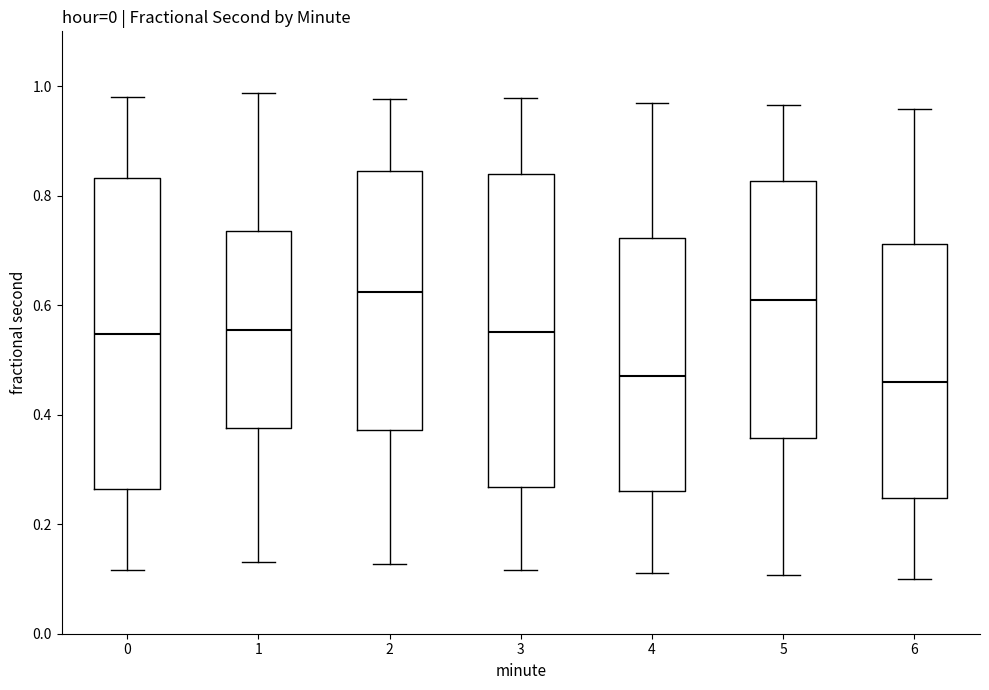

Reading left to right, read every box against the y-axis: the position of its median line, the range the box covers, and the ends of its whiskers. The values are not printed on the chart, so give them approximately, as read against the axis.

0: median 0.54, box 0.26 to 0.84, whiskers 0.12 to 0.98
1: median 0.56, box 0.38 to 0.74, whiskers 0.14 to 0.98
2: median 0.62, box 0.38 to 0.84, whiskers 0.12 to 0.98
3: median 0.56, box 0.26 to 0.84, whiskers 0.12 to 0.98
4: median 0.48, box 0.26 to 0.72, whiskers 0.12 to 0.96
5: median 0.60, box 0.36 to 0.82, whiskers 0.10 to 0.96
6: median 0.46, box 0.24 to 0.72, whiskers 0.10 to 0.96